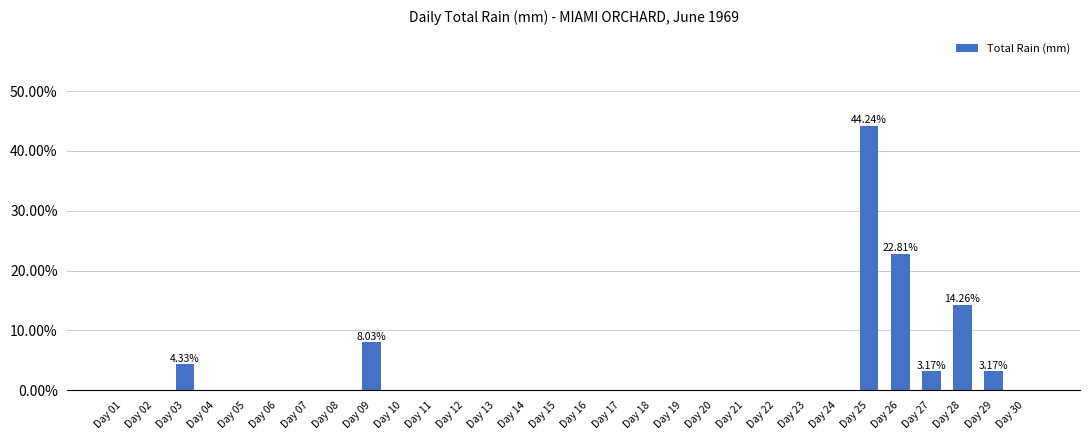

What is the sum of all values?

1.0